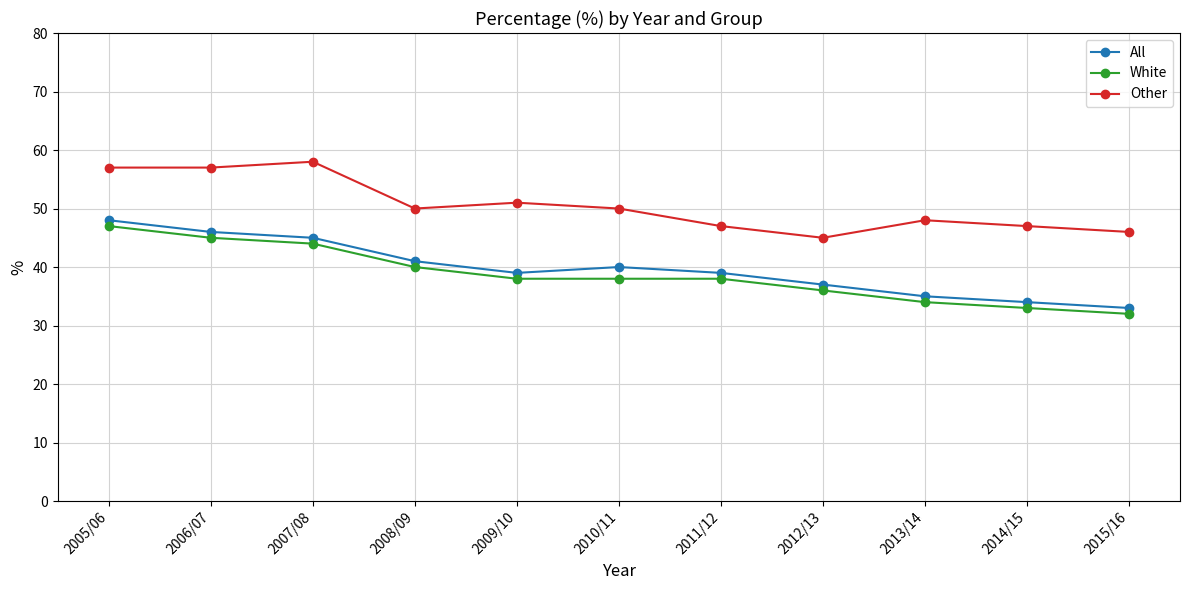

At which category does All reach its first local valley?

2009/10